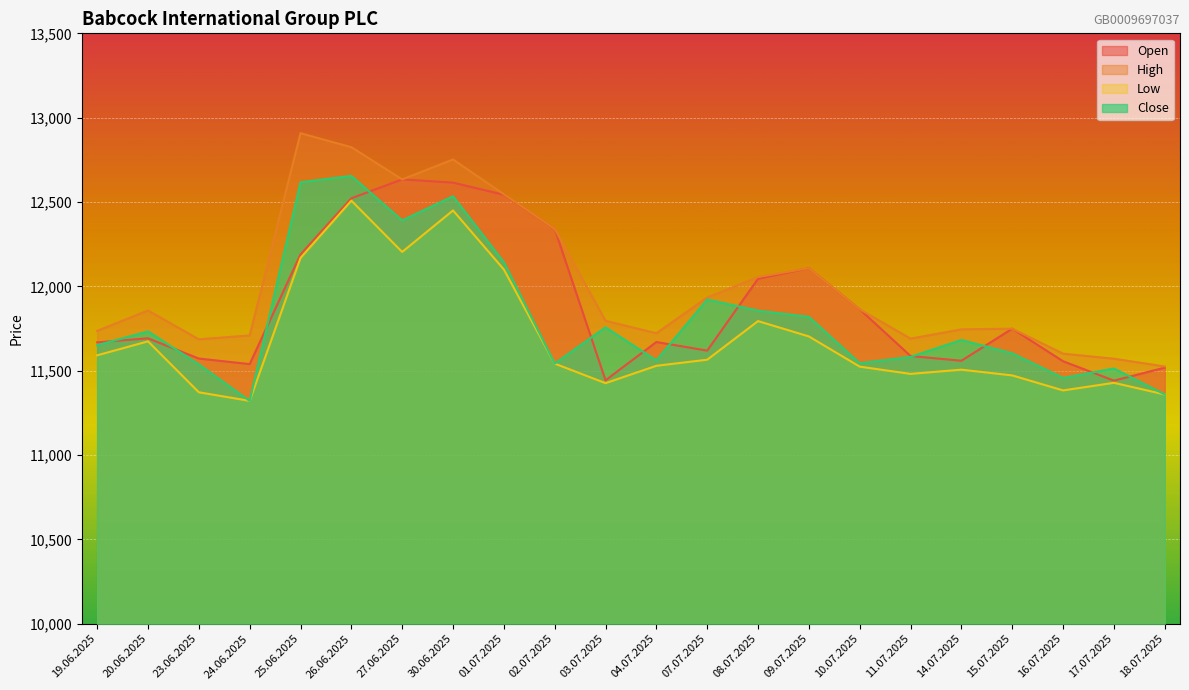

At which category is the sum across all series the highest?

26.06.2025